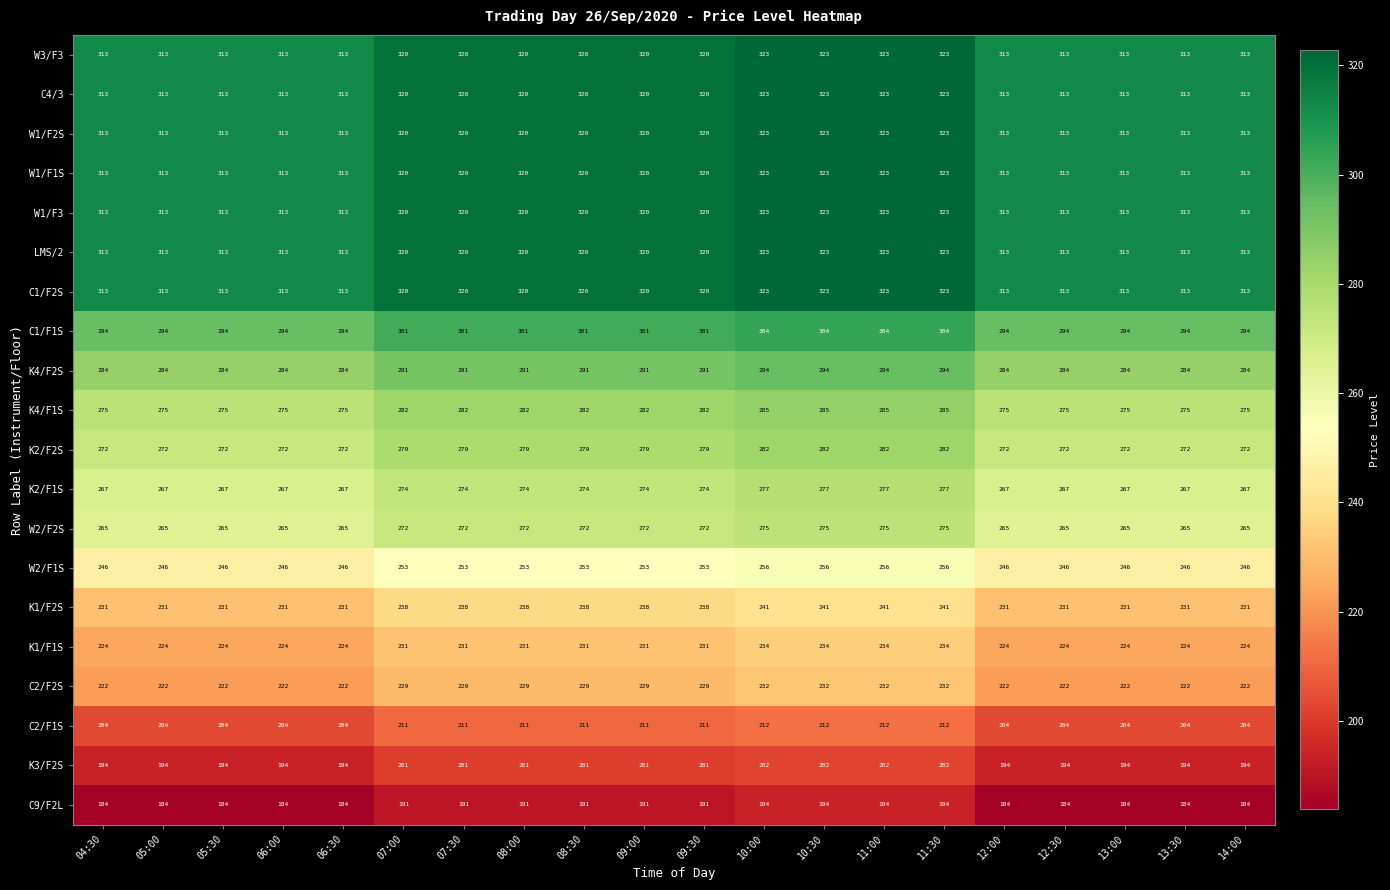

The value of C2/F2S at 07:00 is 114. True or false?

False